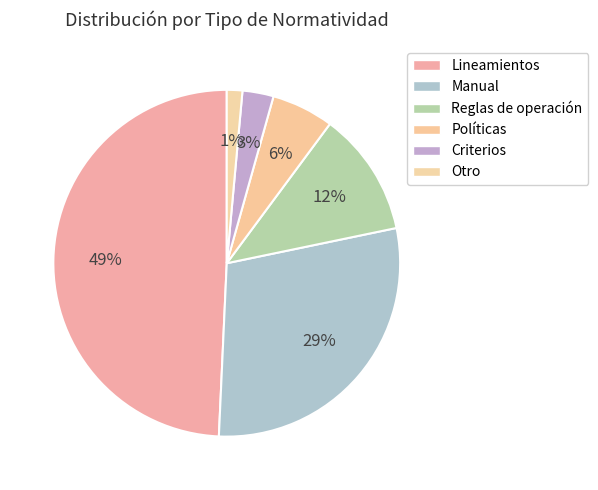

Which category has the smallest portion of the pie?

Otro